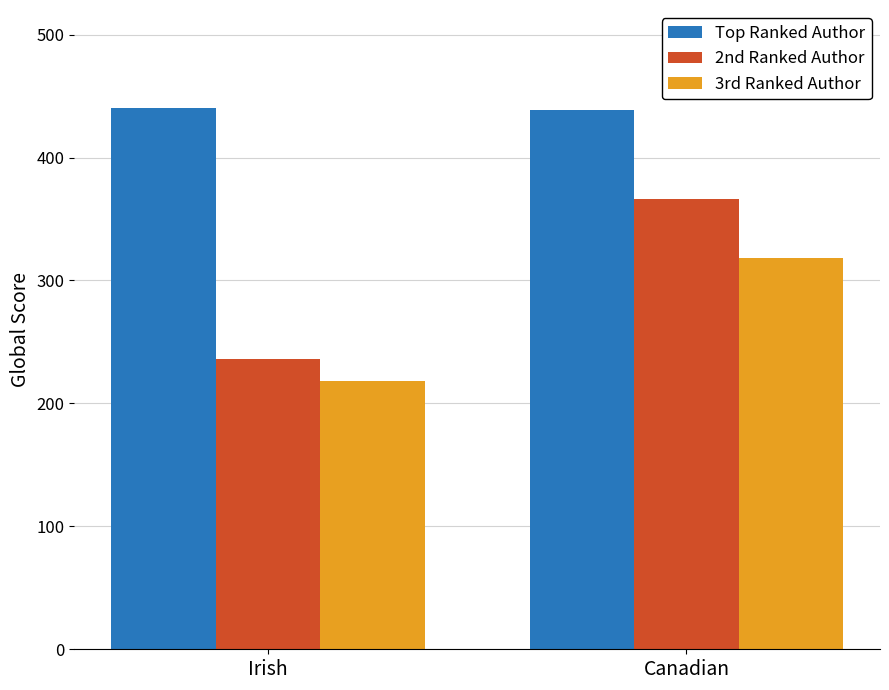

What is the highest value of the 3rd Ranked Author series?

318